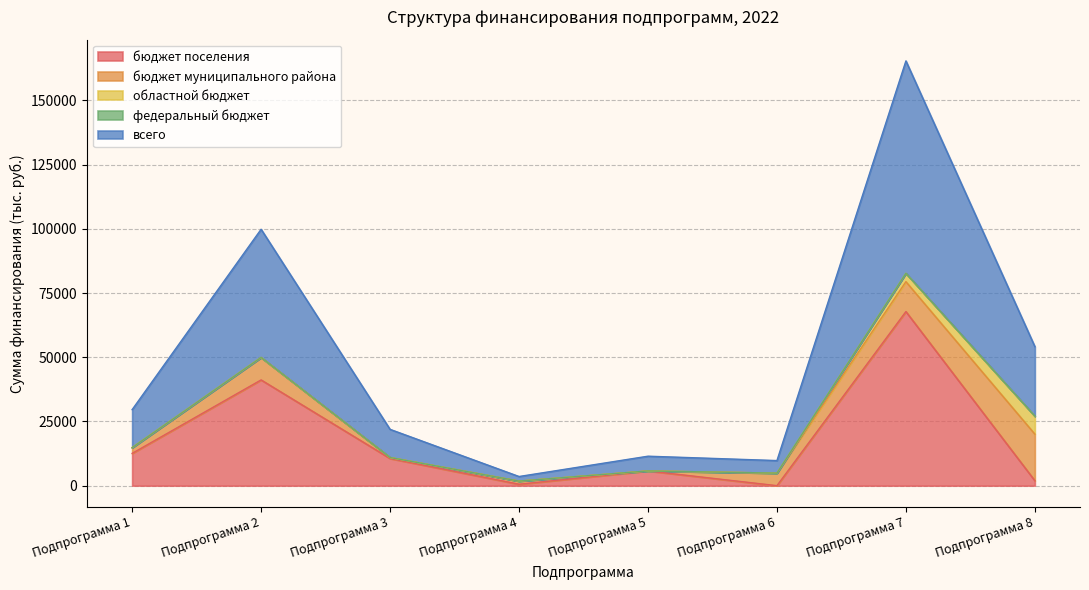

What are all the series names shown in the legend?

бюджет поселения, бюджет муниципального района, областной бюджет, федеральный бюджет, всего